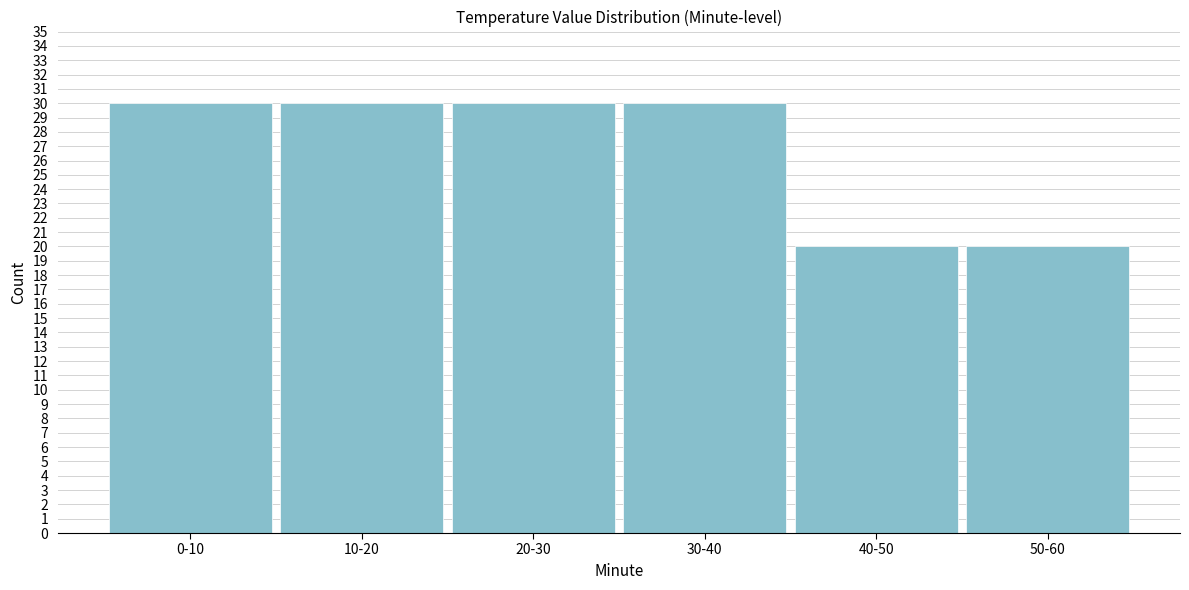

Reading left to right, list all the values displayed in this chart.

30	30	30	30	20	20